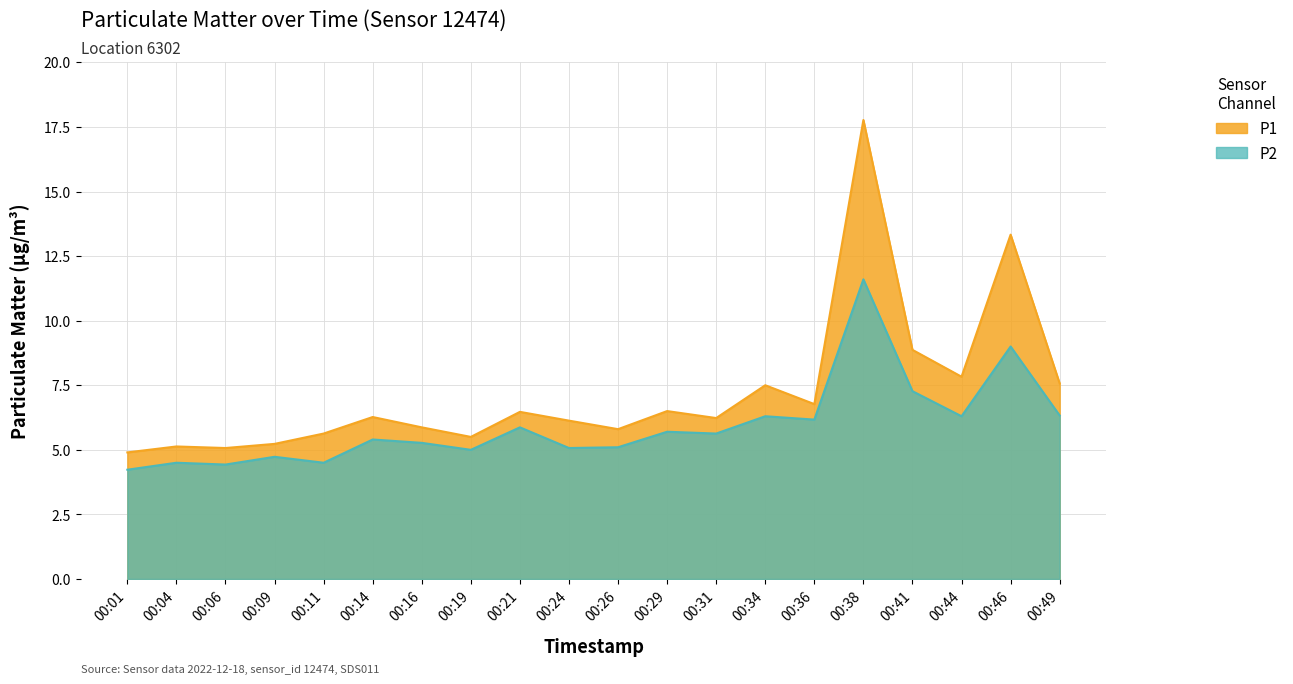

What is the difference between the second highest and second lowest values in the P2 series?

4.6